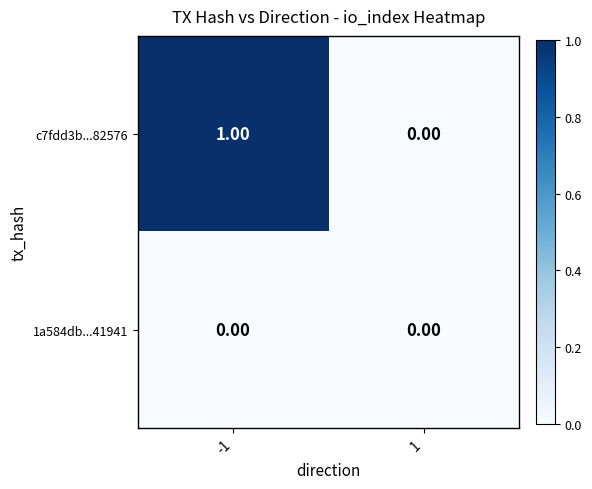

Which series has the largest total across all categories?

c7fdd3b...82576